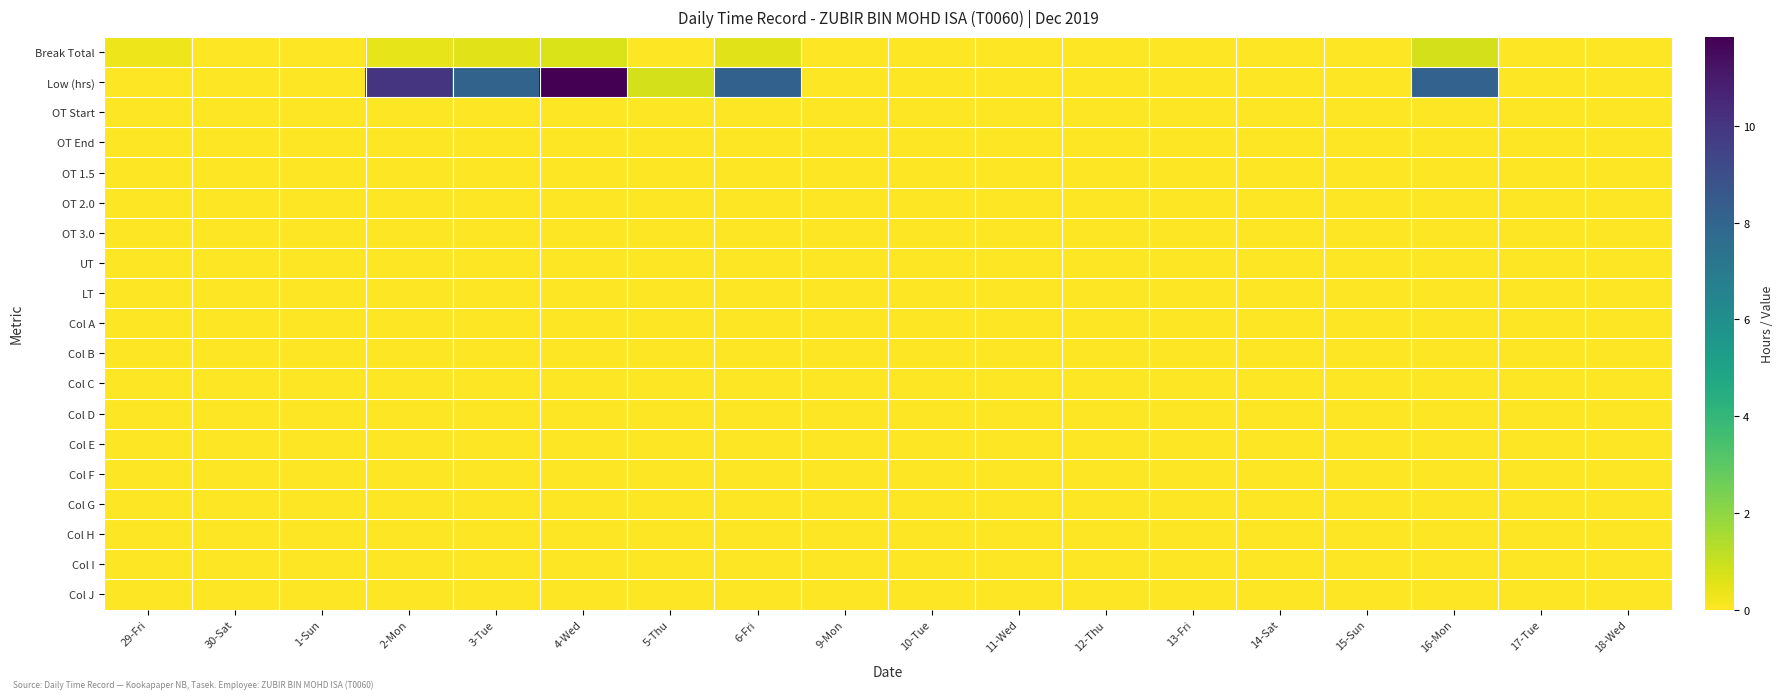

Which series has the widest spread of values?

Low (hrs)